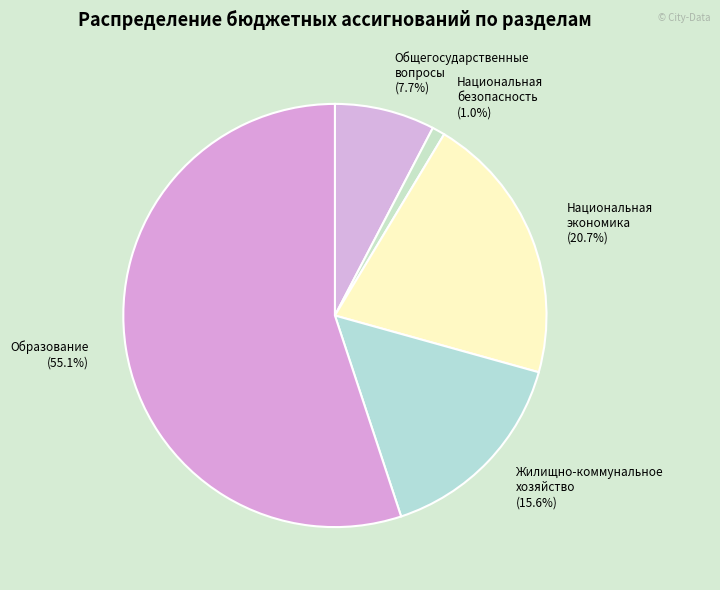

Does any single category account for the majority?

Yes